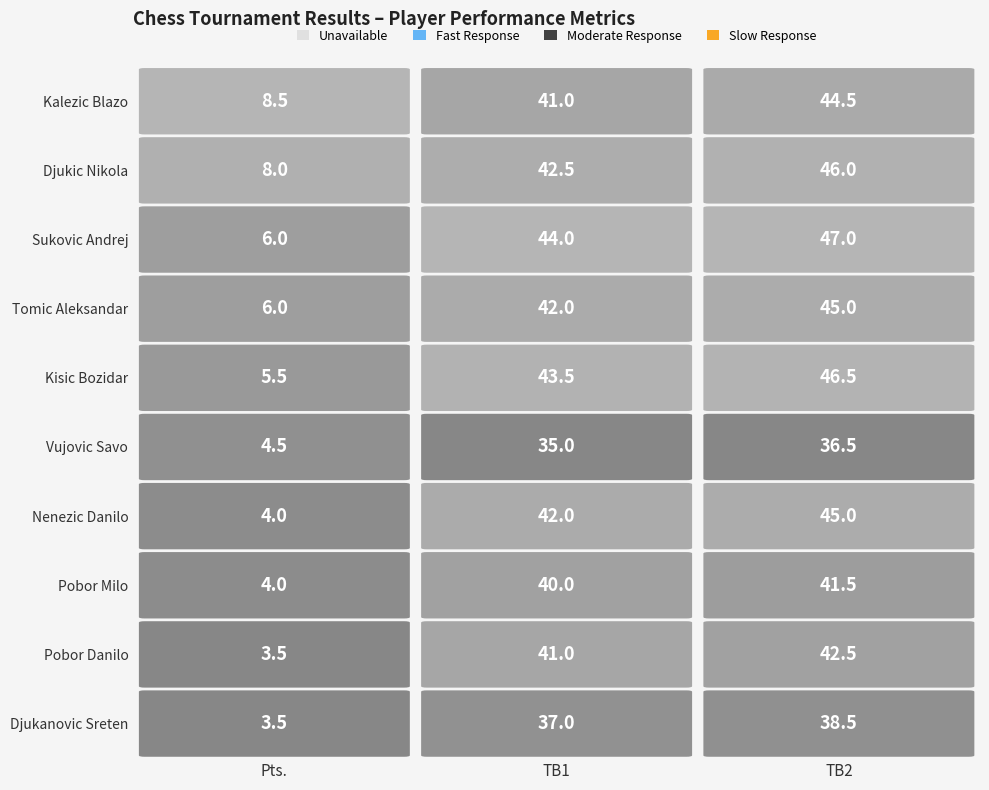

The value of Djukanovic Sreten at 0 is 6.2. True or false?

False